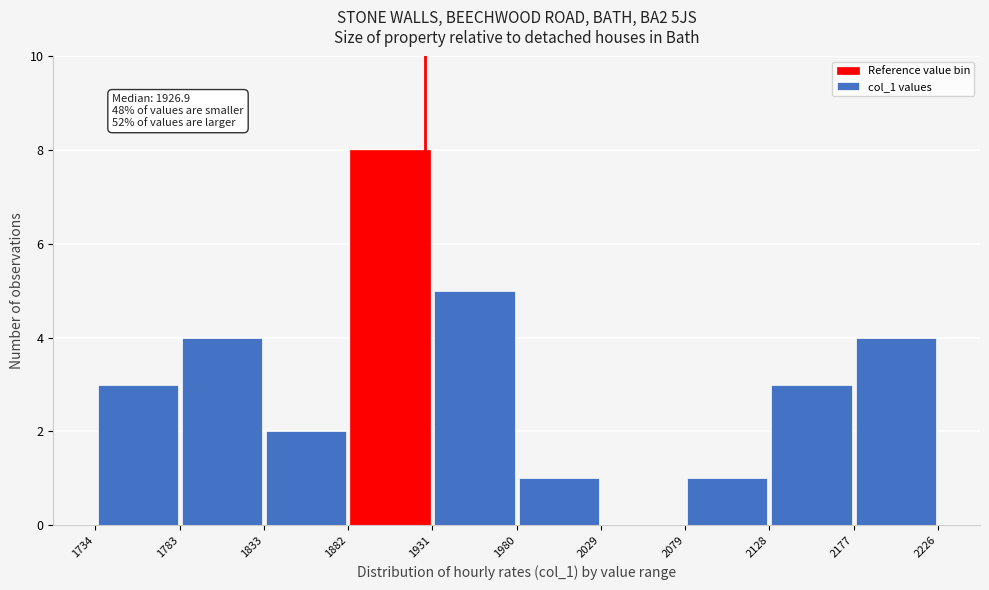

Over which range of the x-axis is the bar tallest?

1882 to 1931